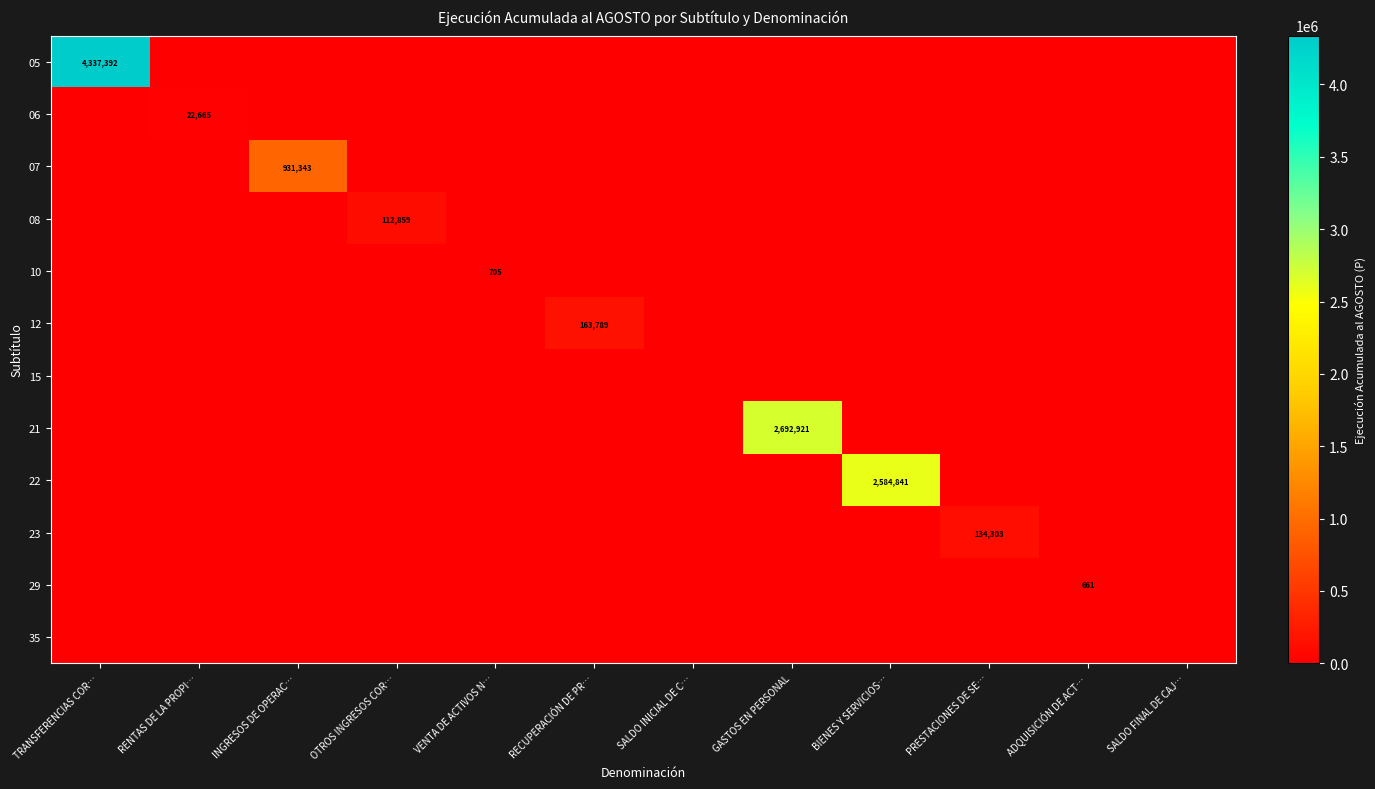

The 08 series shows 40101 at OTROS INGRESOS COR…. True or false?

False